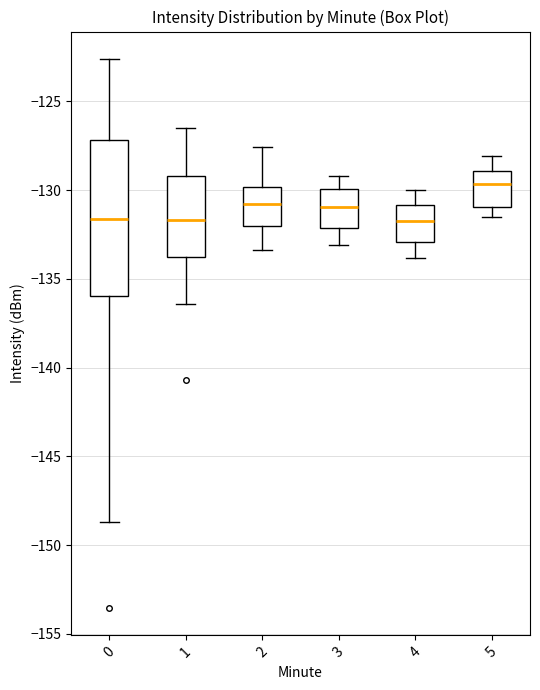

Reading left to right, read every box against the y-axis: the position of its median line, the range the box covers, and the ends of its whiskers. The values are not printed on the chart, so give them approximately, as read against the axis.

0: median -131.5, box -136.0 to -127.0, whiskers -148.5 to -122.5
1: median -131.5, box -133.5 to -129.0, whiskers -136.5 to -126.5
2: median -131.0, box -132.0 to -130.0, whiskers -133.5 to -127.5
3: median -131.0, box -132.0 to -130.0, whiskers -133.0 to -129.0
4: median -131.5, box -133.0 to -131.0, whiskers -134.0 to -130.0
5: median -129.5, box -131.0 to -129.0, whiskers -131.5 to -128.0